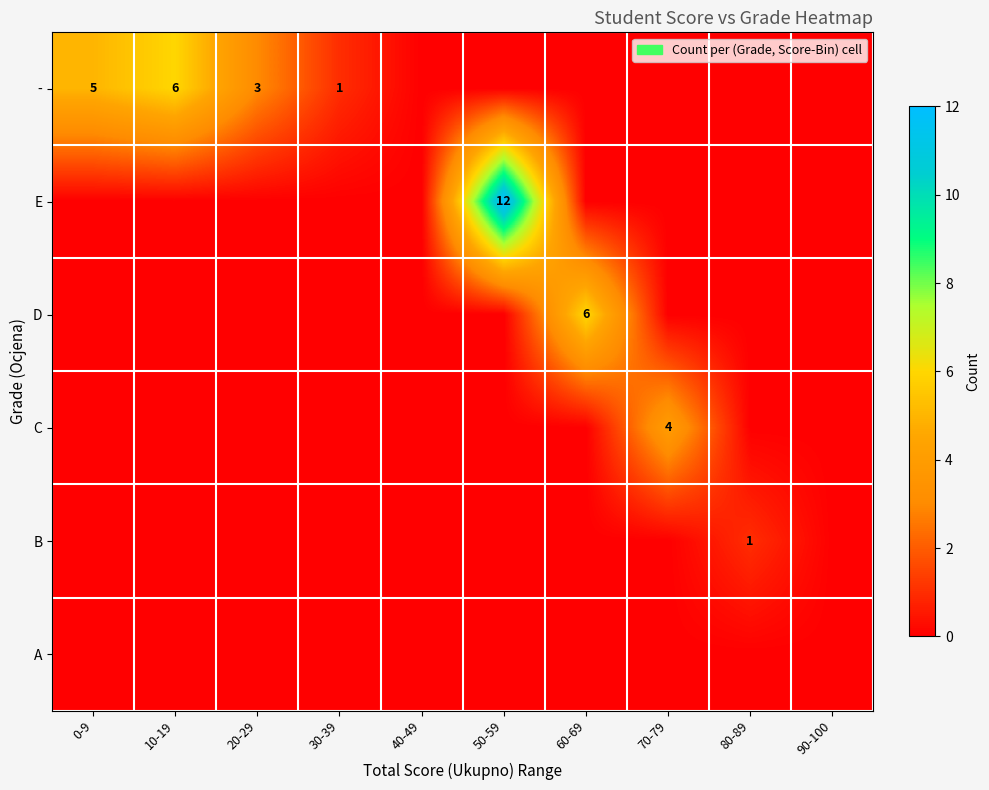

Is it true that - equals 3 at 0-9?

False